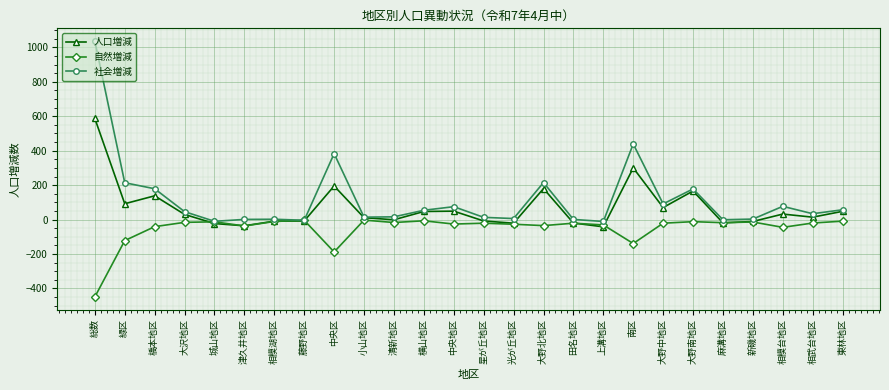

Which series has the largest total across all categories?

社会増減